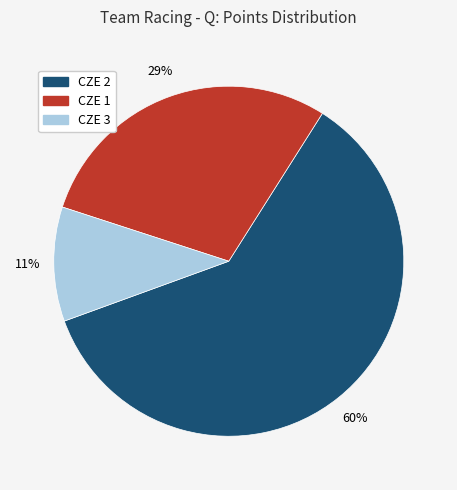

What is the ratio of the value at CZE 2 to the value at CZE 1?

2.1